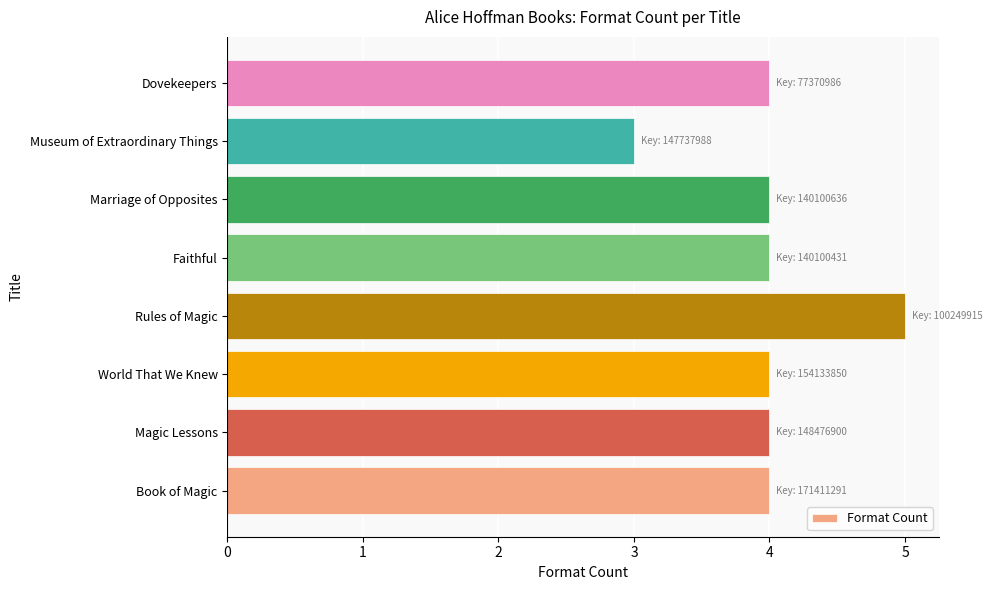

What is the minimum value shown in the chart?

3